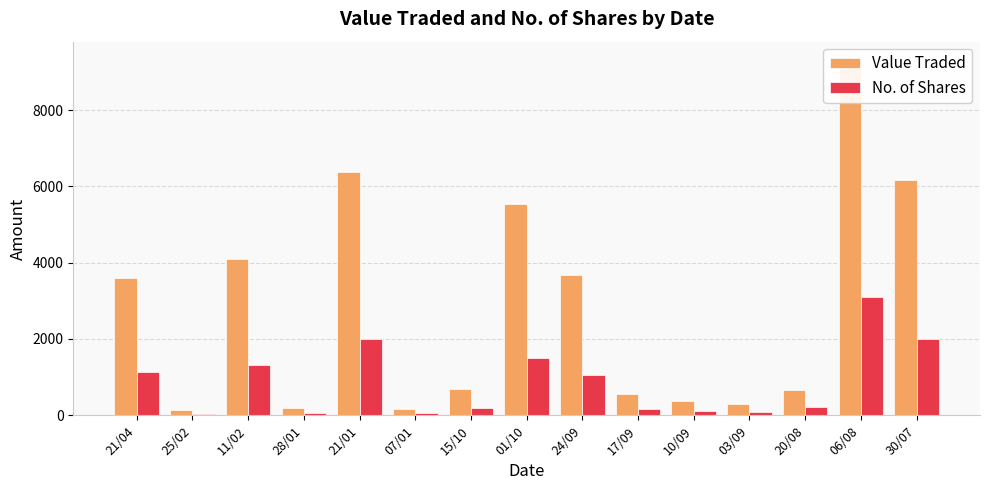

True or false: No. of Shares has a value of 1500 at 01/10.

True